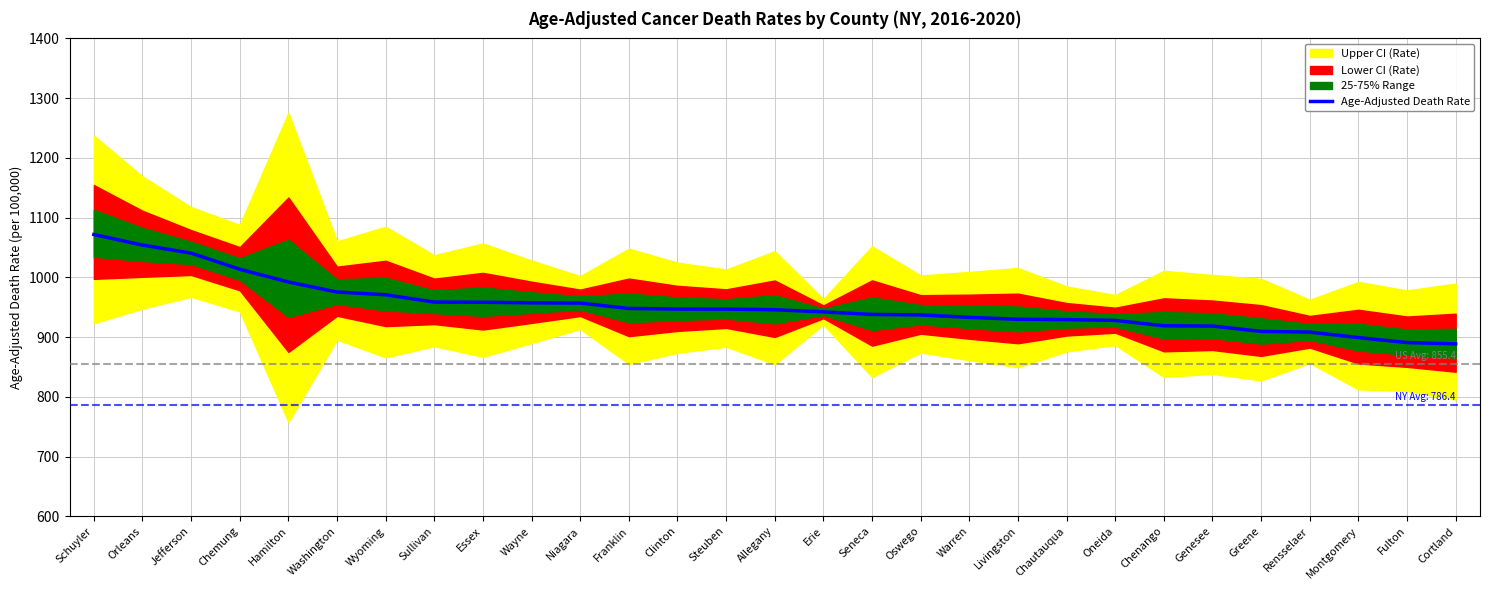

What is the smallest value displayed?

888.6